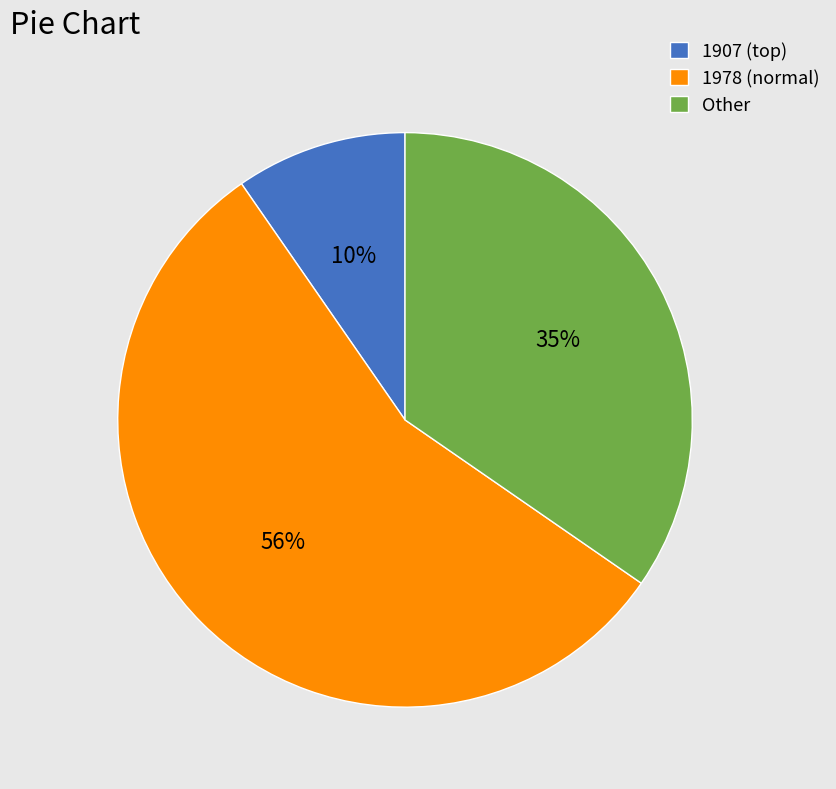

To the nearest percent, what percentage of the pie is Other?

35%